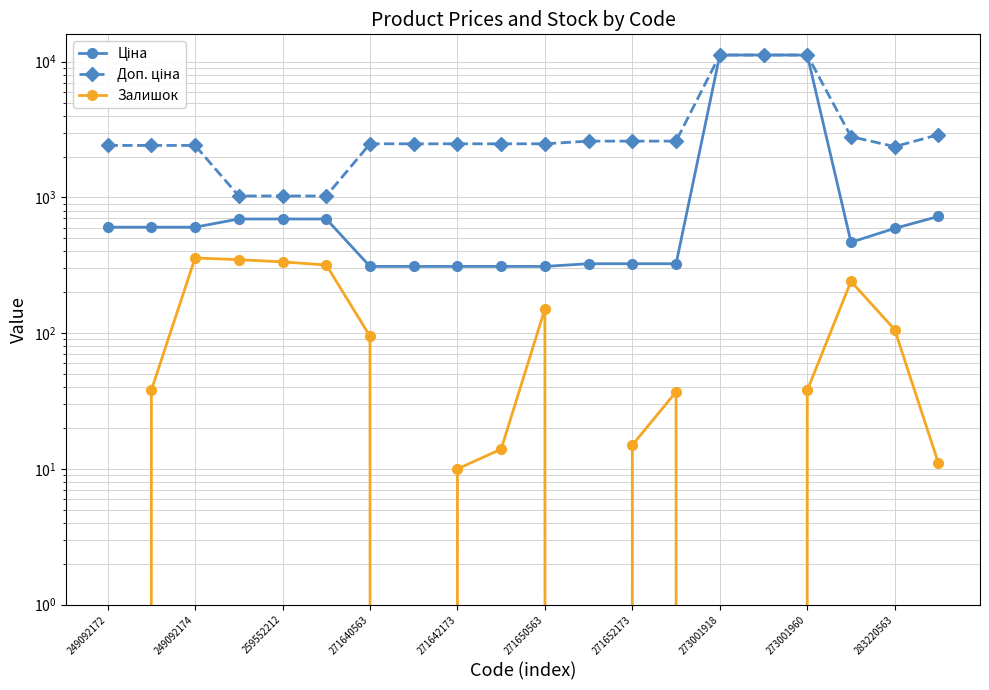

What are all the series names shown in the legend?

Ціна, Доп. ціна, Залишок